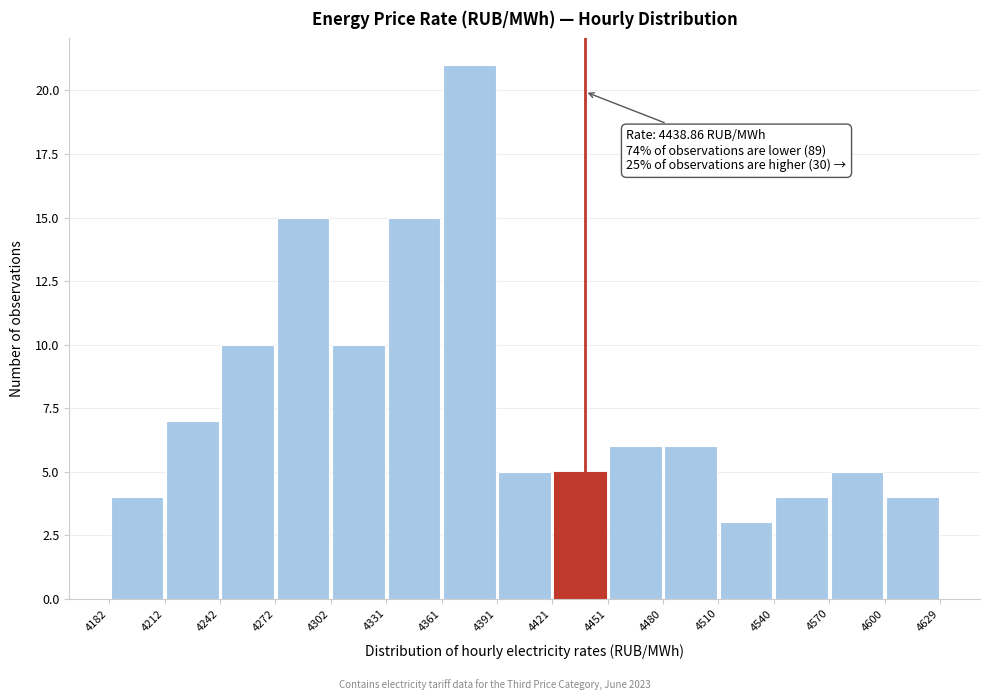

Which range on the x-axis has the tallest bar?

4361 to 4391